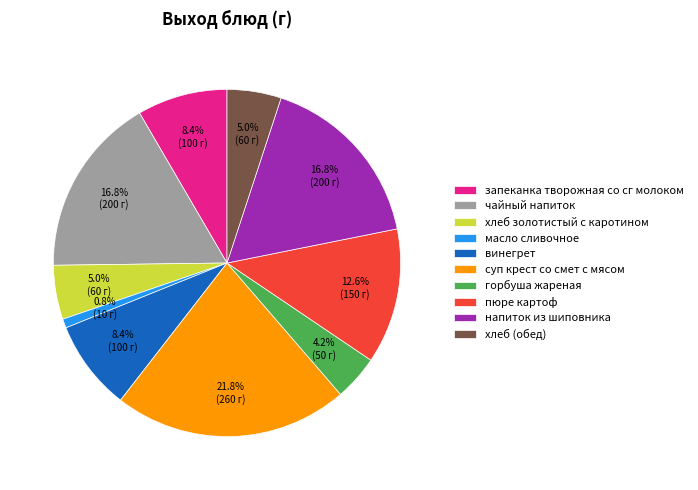

To the nearest percent, what portion does суп крест со смет с мясом represent?

22%